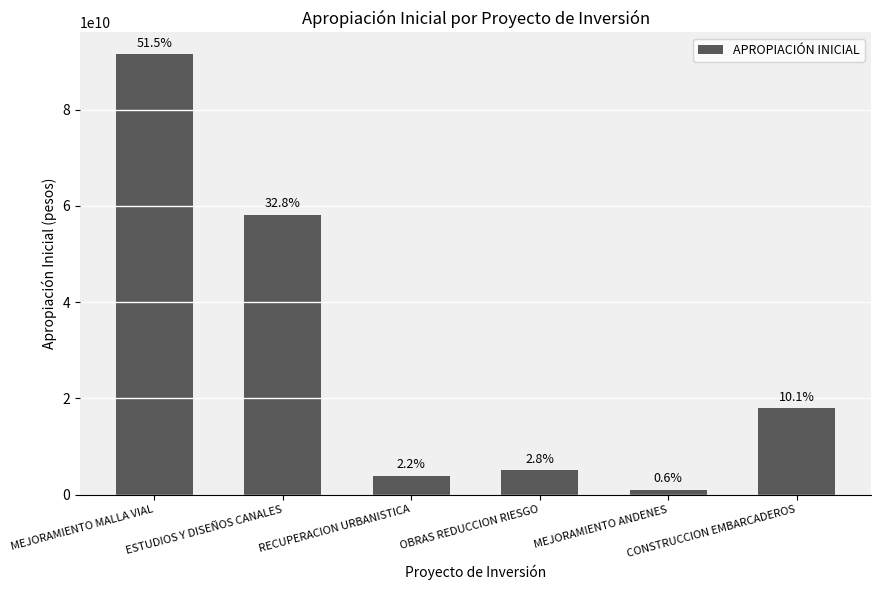

What is the difference between the maximum and minimum values?

90471835776.5